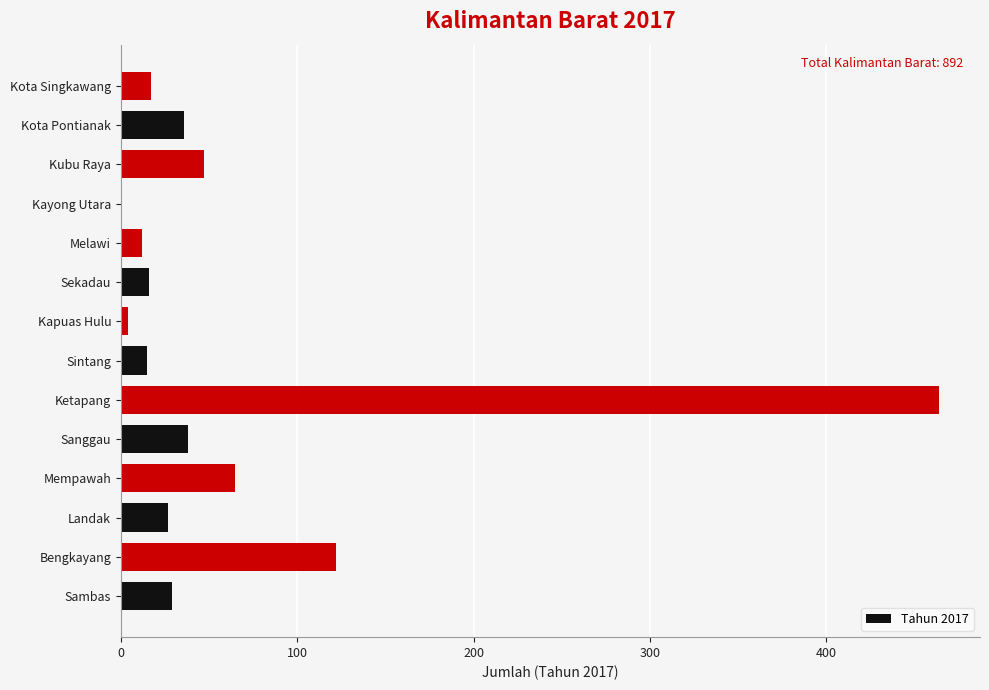

Between Kota Pontianak and Melawi, which is larger?

Kota Pontianak